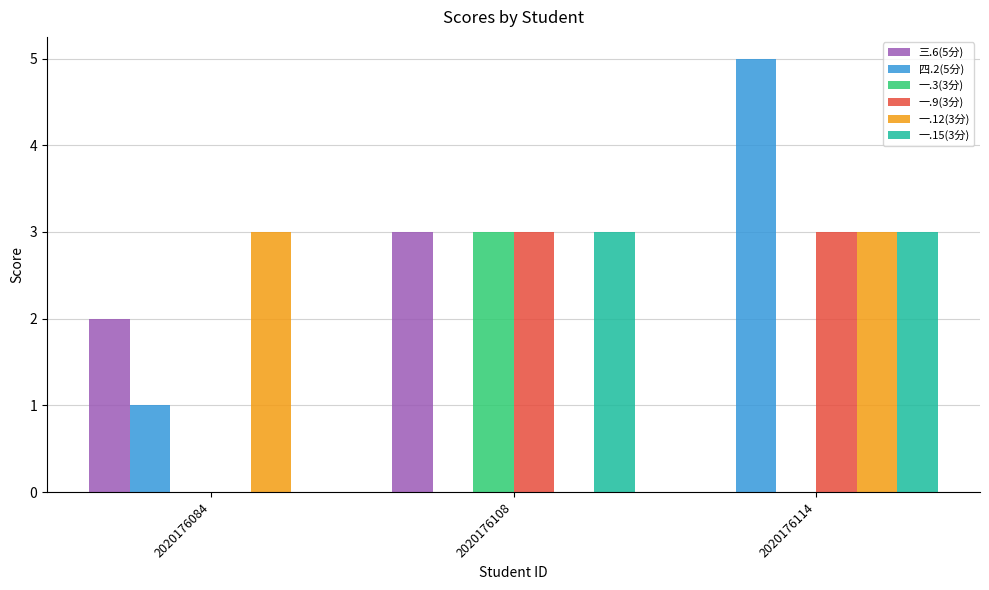

True or false: 四.2(5分) has a value of 2 at 2020176114.

False